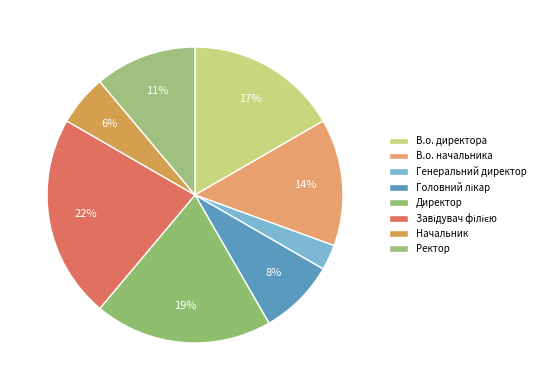

Does В.о. директора account for over 50% of the chart?

No